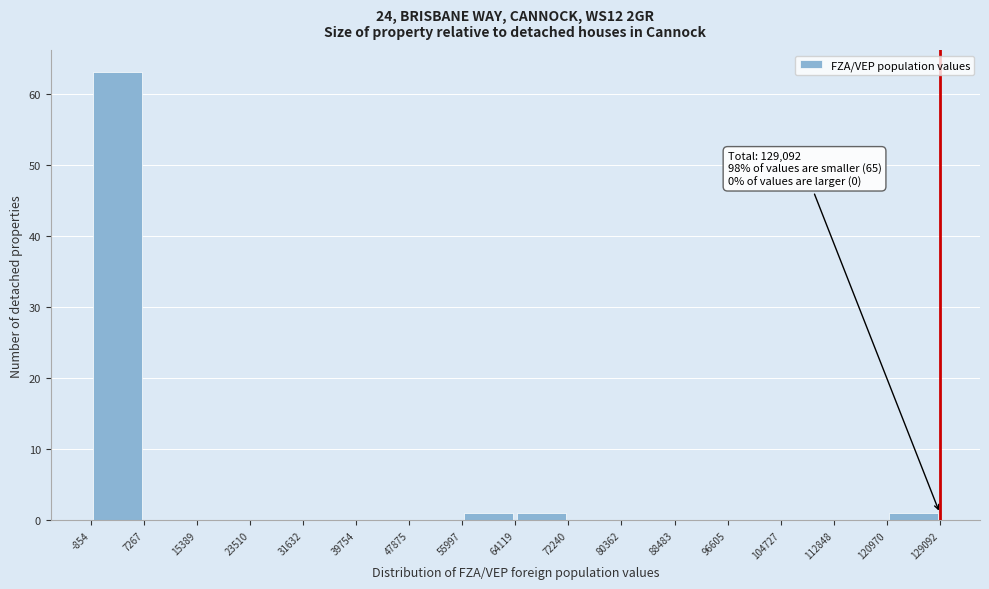

Over which range of the x-axis is the bar tallest?

-854 to 7267